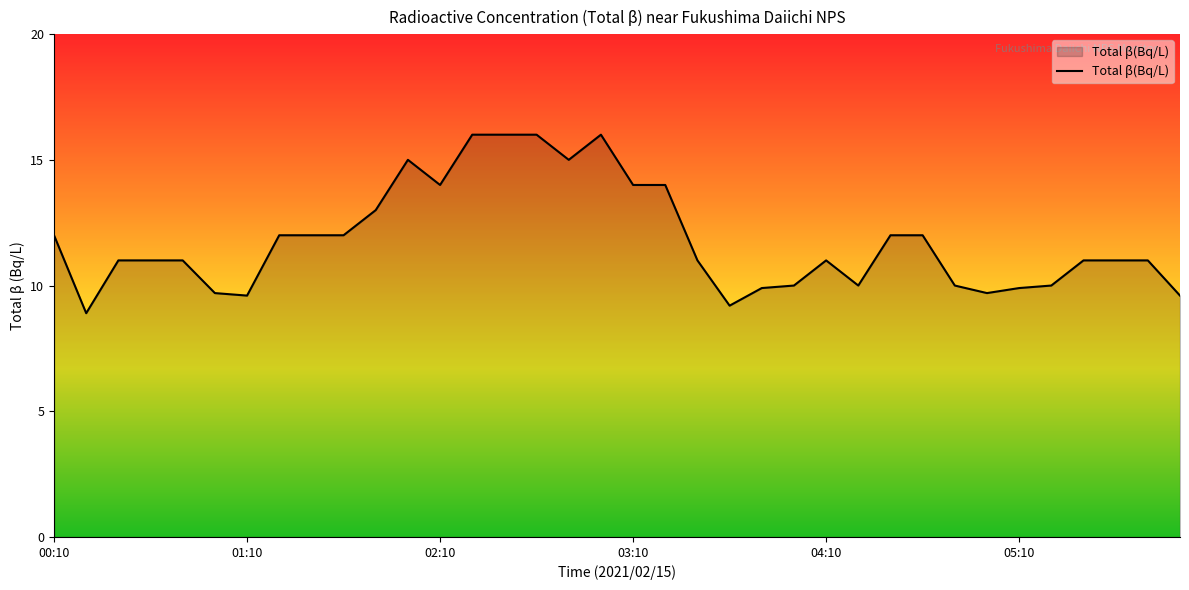

What is the minimum value shown in the chart?

8.9